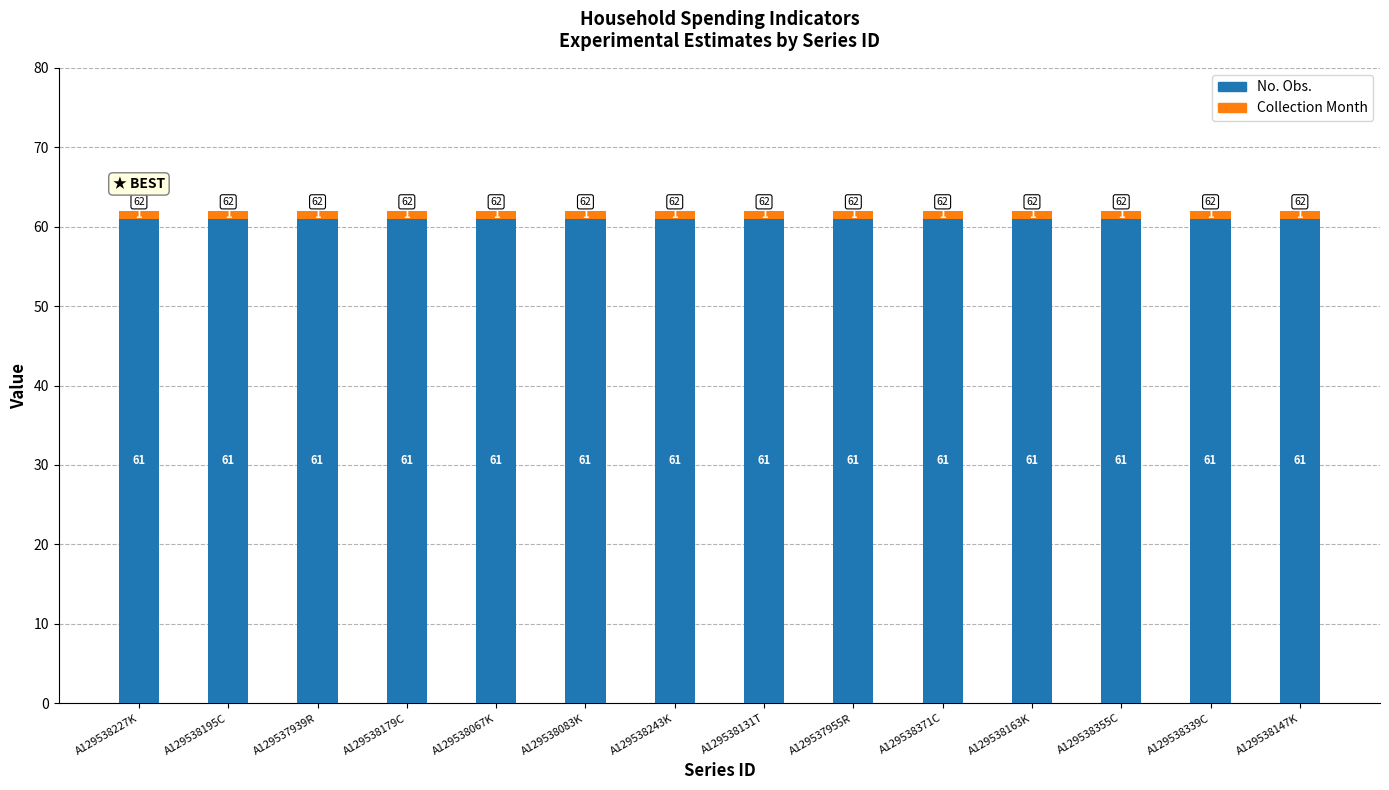

What is the highest value of the No. Obs. series?

61